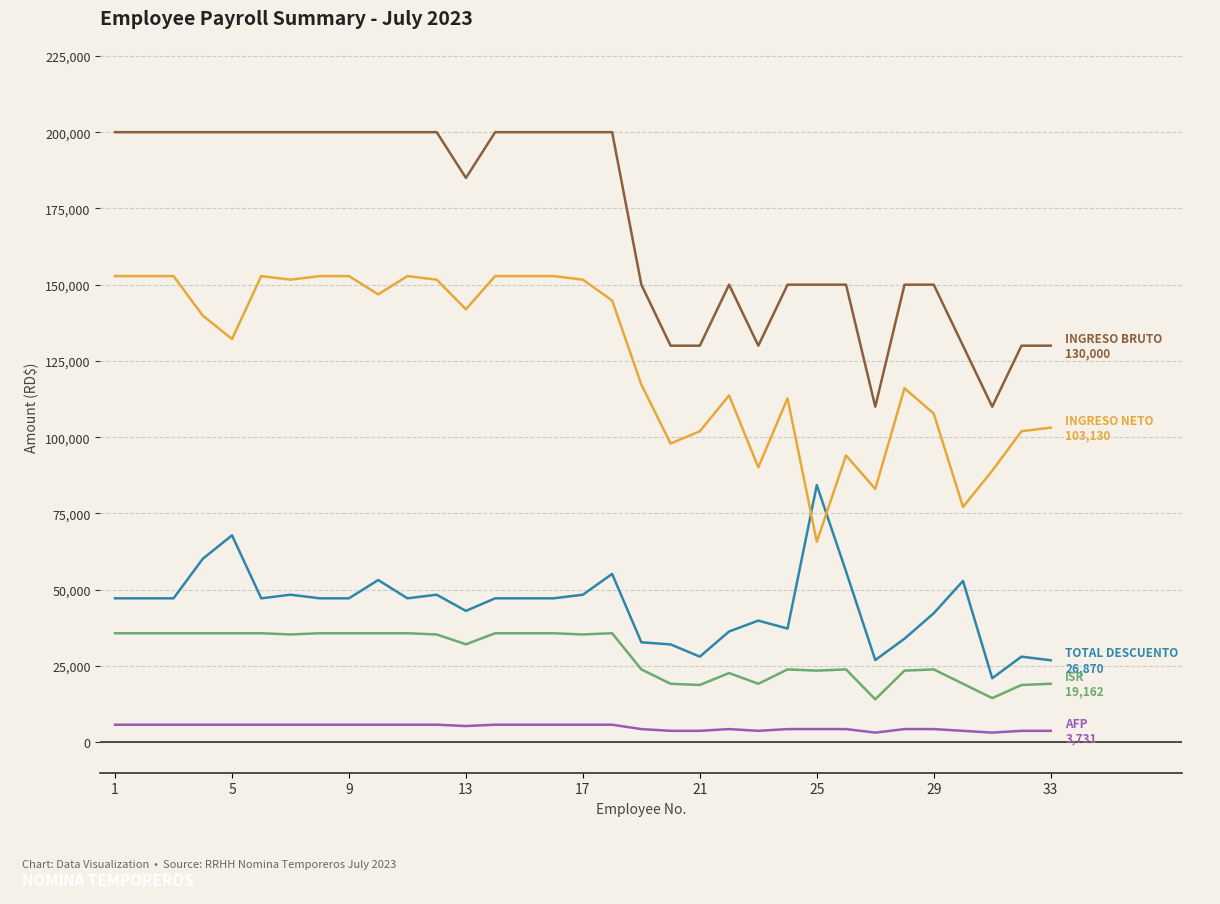

What is the maximum value shown in the chart?

200000.0